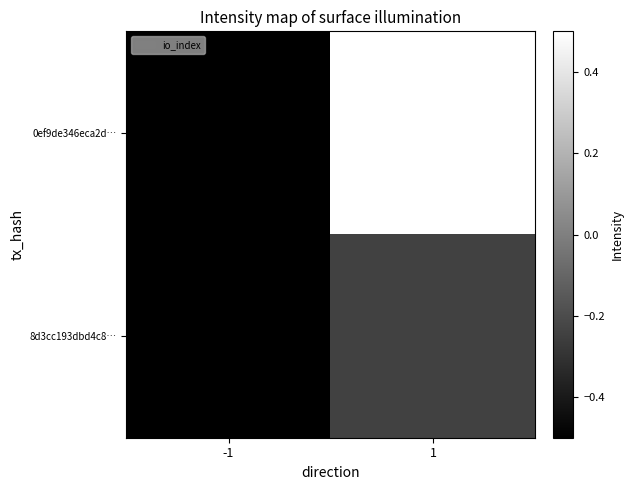

Reading left to right, what are all the values shown in this chart?

0ef9de346eca2d…: -1=-0.8	1=1.7
8d3cc193dbd4c8…: -1=-0.6	1=-0.2